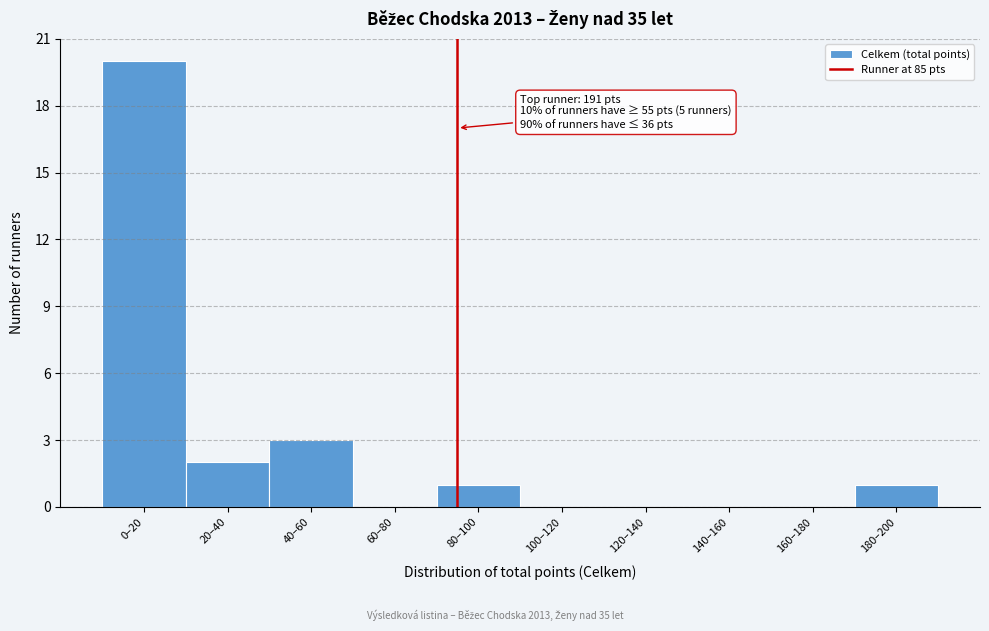

Reading right to left, extract all data points from this chart.

180–200=1	160–180=0	140–160=0	120–140=0	100–120=0	80–100=1	60–80=0	40–60=3	20–40=2	0–20=20